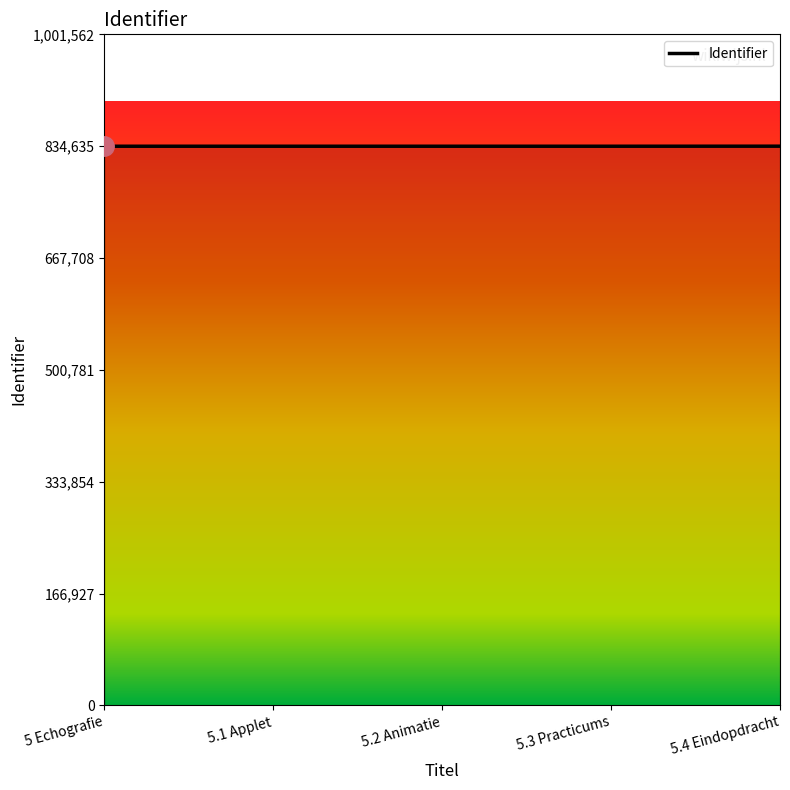

Does the chart display data point markers on the line(s)?

No